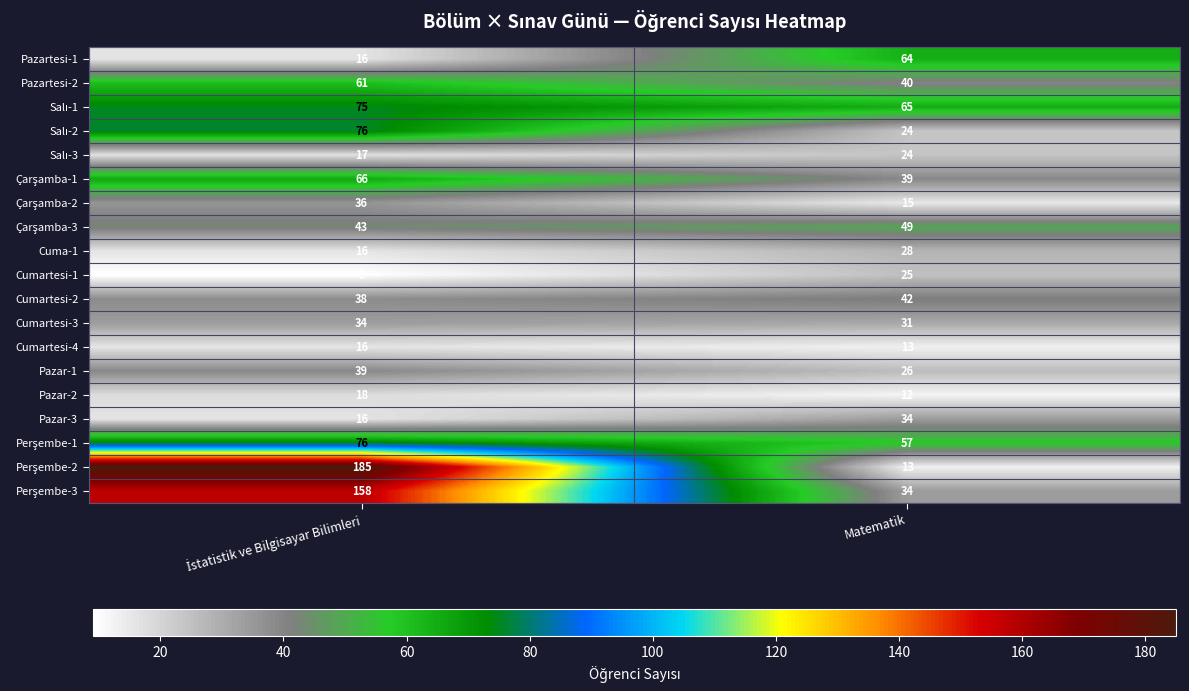

Is it true that Pazar-2 equals 6 at Matematik?

False